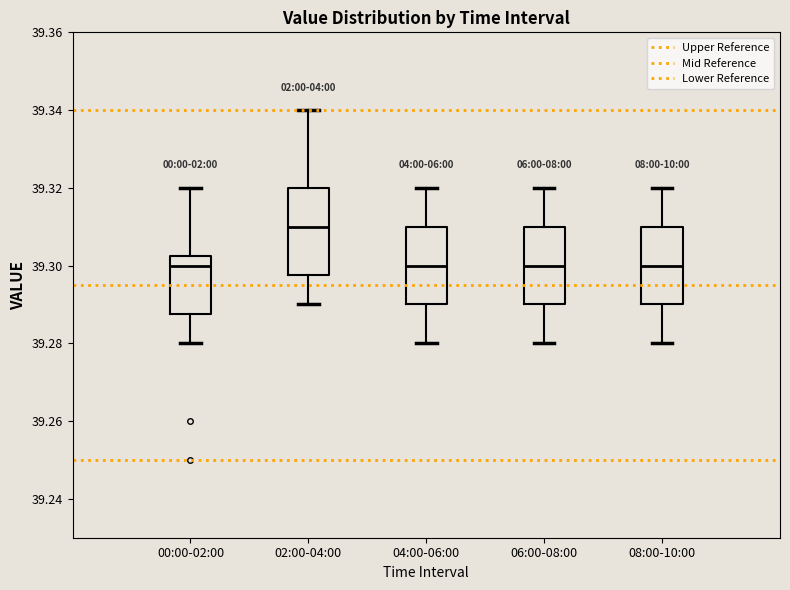

Where does the lower whisker of the box for 06:00-08:00 end on the y-axis? The values are not printed on the chart, so give them approximately, as read against the axis.

39.280